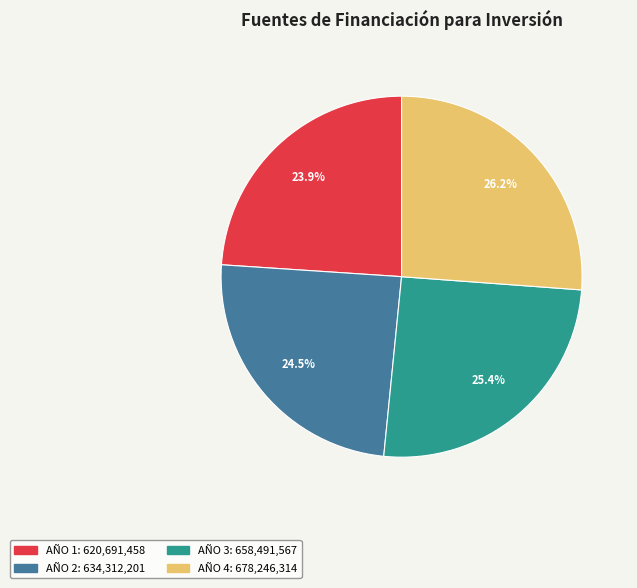

To the nearest percent, what is the combined percentage of AÑO 3 and AÑO 2?

50%